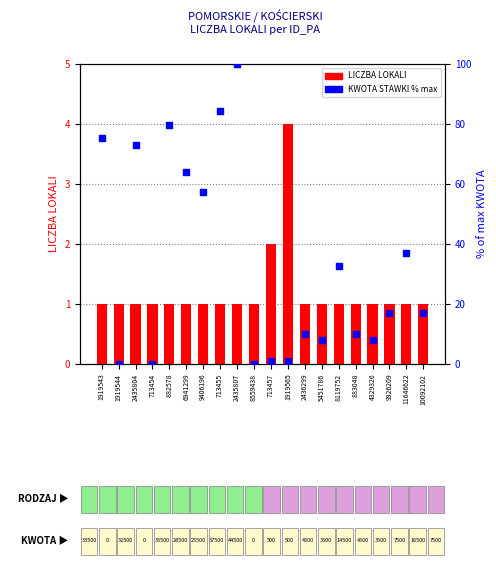

At how many categories does at least one series exceed 89?

1